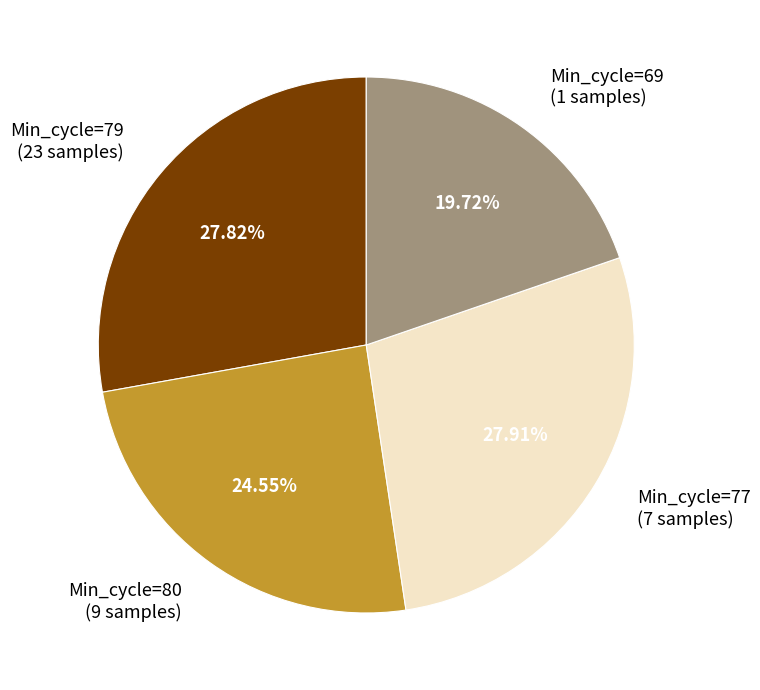

Is the sum of Min_cycle=69 (1 samples) and Min_cycle=77 (7 samples) greater than half?

No